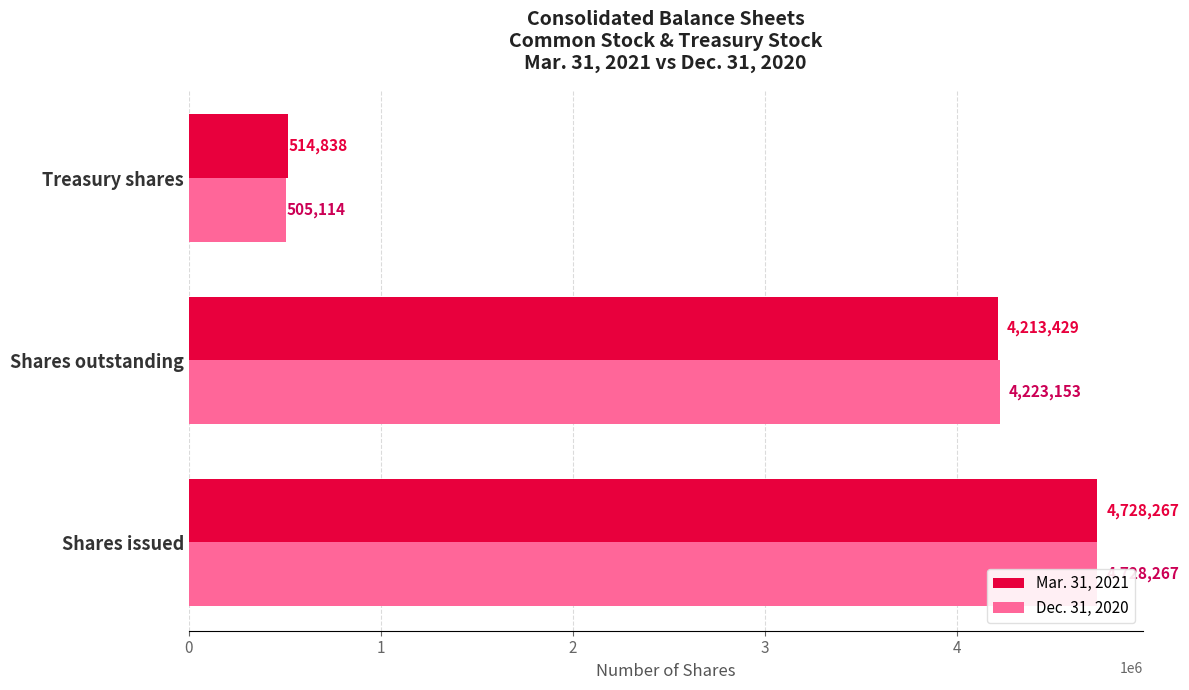

Between Shares issued and Shares outstanding, which series saw the biggest shift?

Mar. 31, 2021